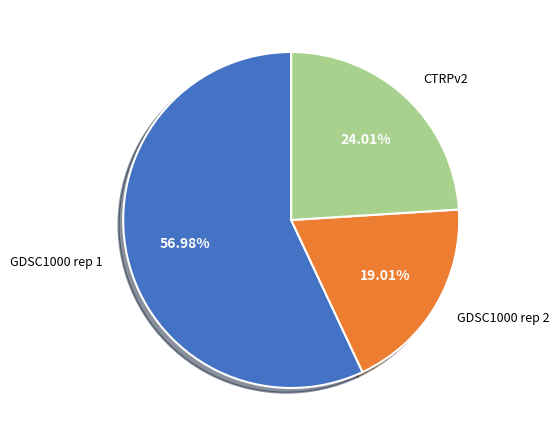

How many slices are in this pie chart?

3